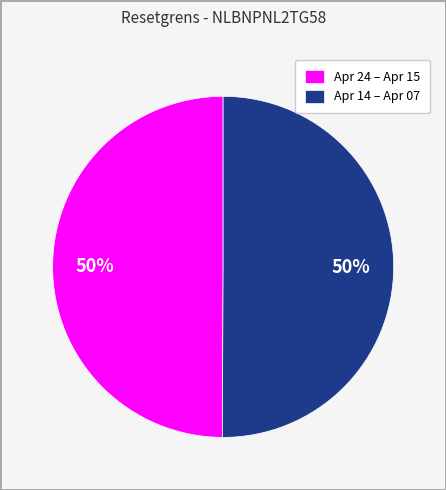

To the nearest percent, what portion does Apr 14 – Apr 07 represent?

50%